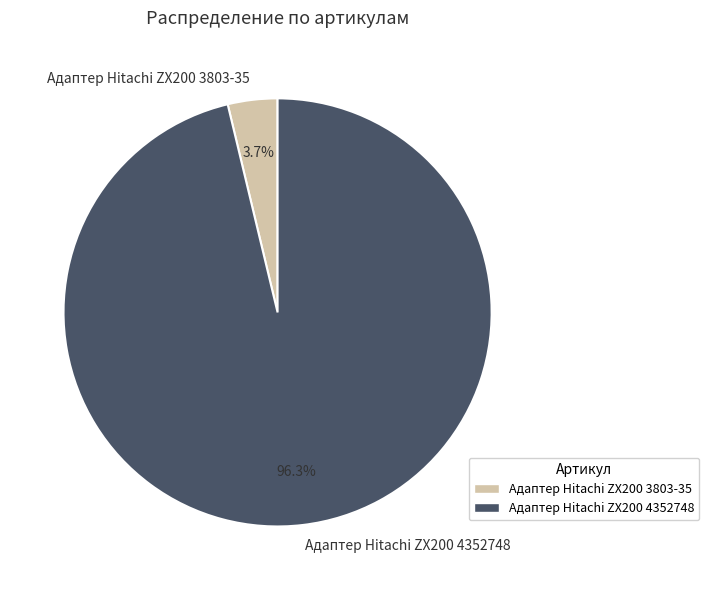

What percentage is the Адаптер Hitachi ZX200 4352748 slice, to the nearest percent?

96%